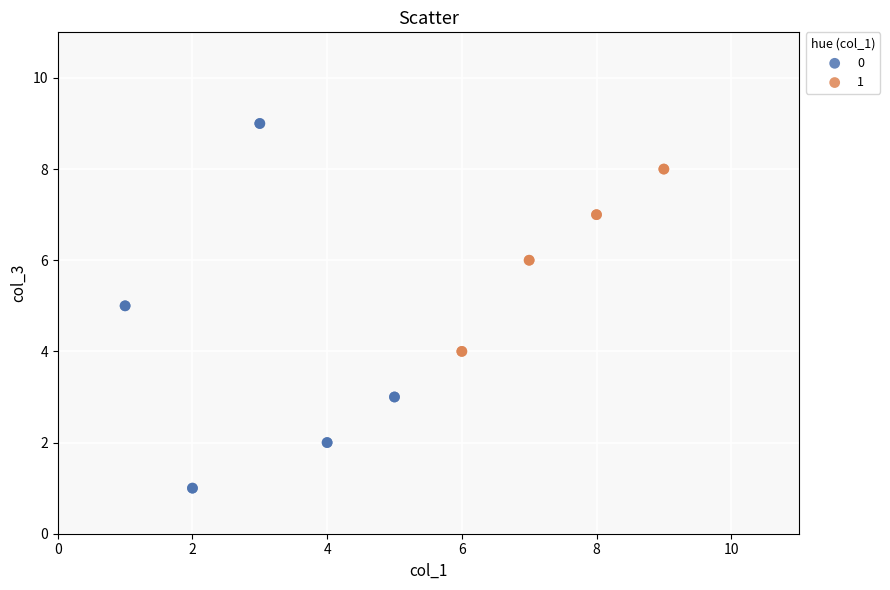

Which series contains the lowest Y value?

0